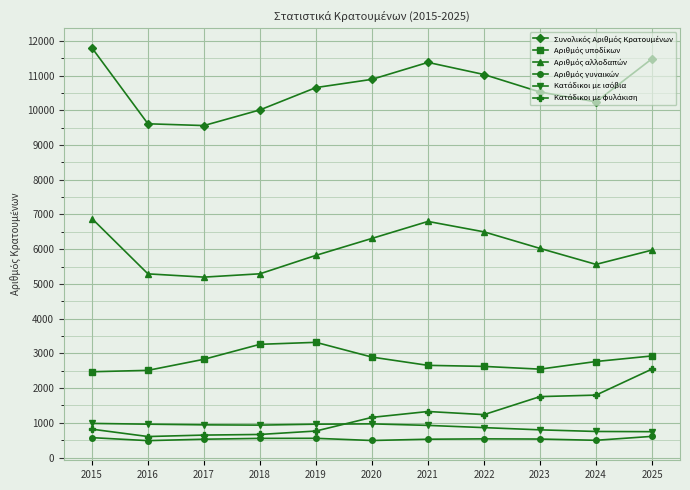

At which category is the sum across all series the highest?

2025